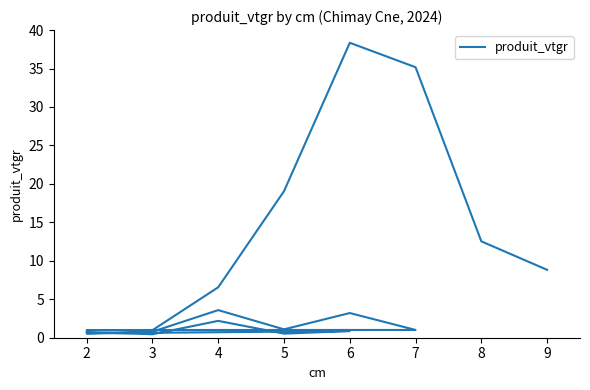

Where does the data first go above 1?

4